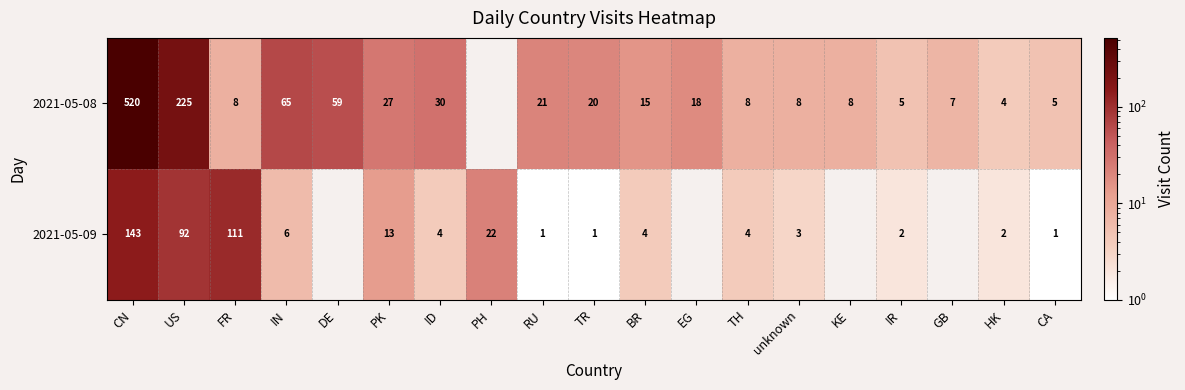

At TH, list the series in order from smallest to largest.

2021-05-09, 2021-05-08